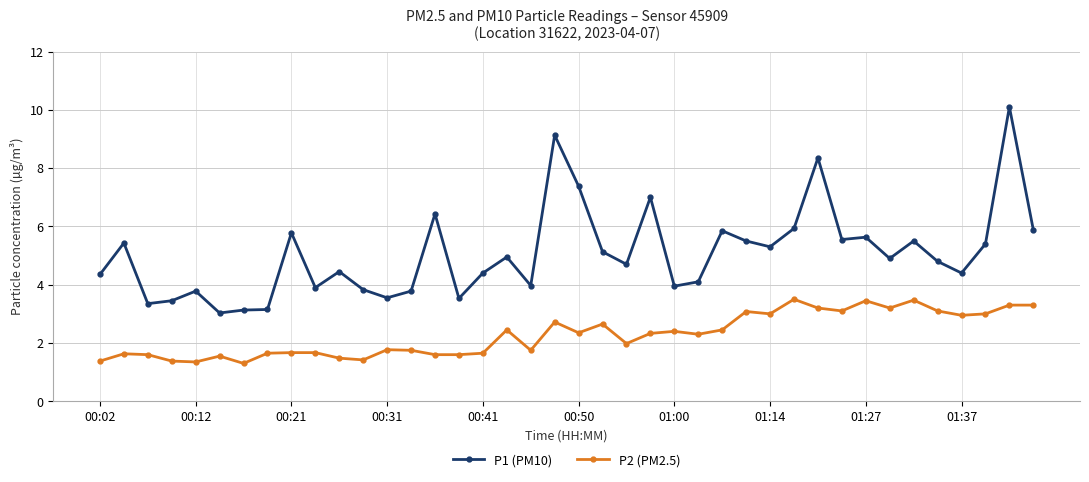

Rank the series by their average value, from lowest to highest.

P2 (PM2.5), P1 (PM10)